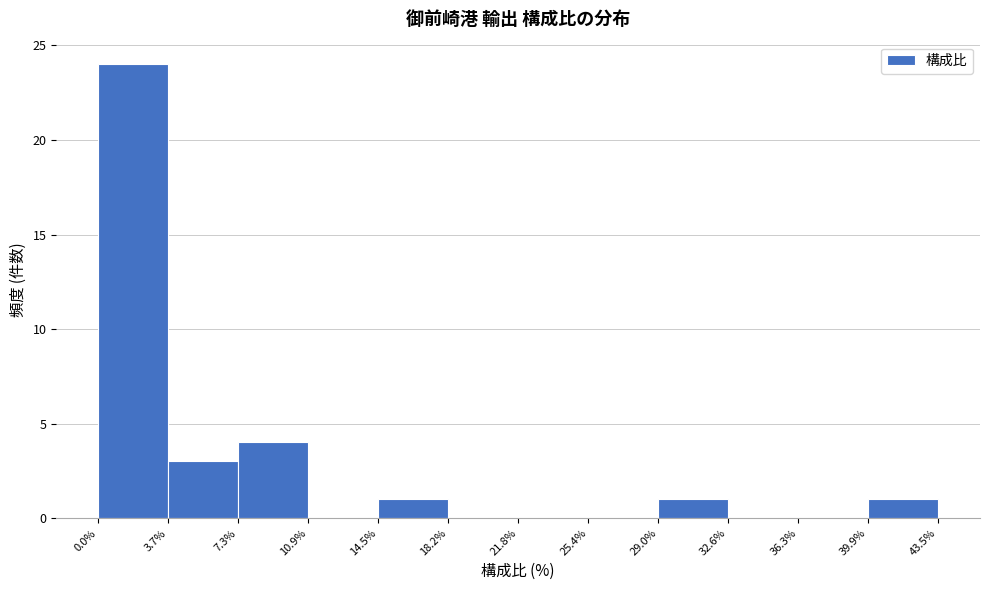

Reading left to right, transcribe this chart: for each bar, give the range it covers on the x-axis and its height. The values are not printed on the chart, so give them approximately, as read against the axis.

0.0% to 3.7%: 24
3.7% to 7.3%: 3
7.3% to 10.9%: 4
10.9% to 14.5%: 0
14.5% to 18.2%: 1
18.2% to 21.8%: 0
21.8% to 25.4%: 0
25.4% to 29.0%: 0
29.0% to 32.6%: 1
32.6% to 36.3%: 0
36.3% to 39.9%: 0
39.9% to 43.5%: 1